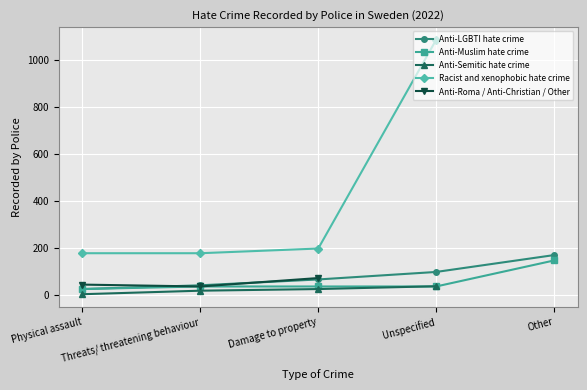

Is the value of Anti-Roma / Anti-Christian / Other at Physical assault greater than the value of Anti-LGBTI hate crime at Physical assault?

Yes